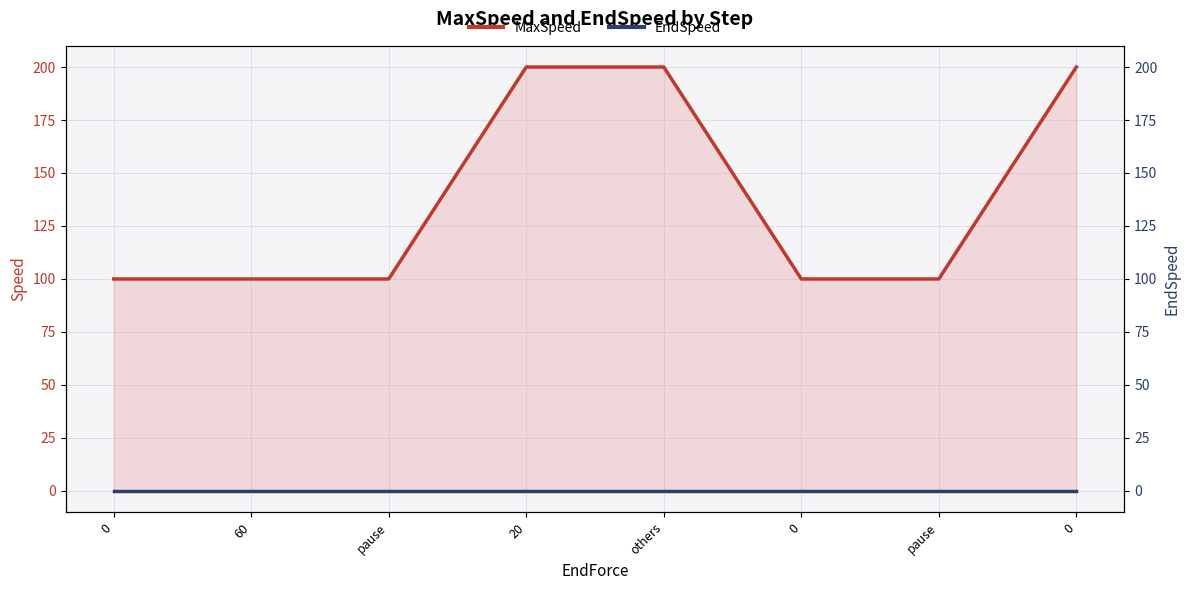

At 20, list the series in order from largest to smallest.

MaxSpeed, EndSpeed